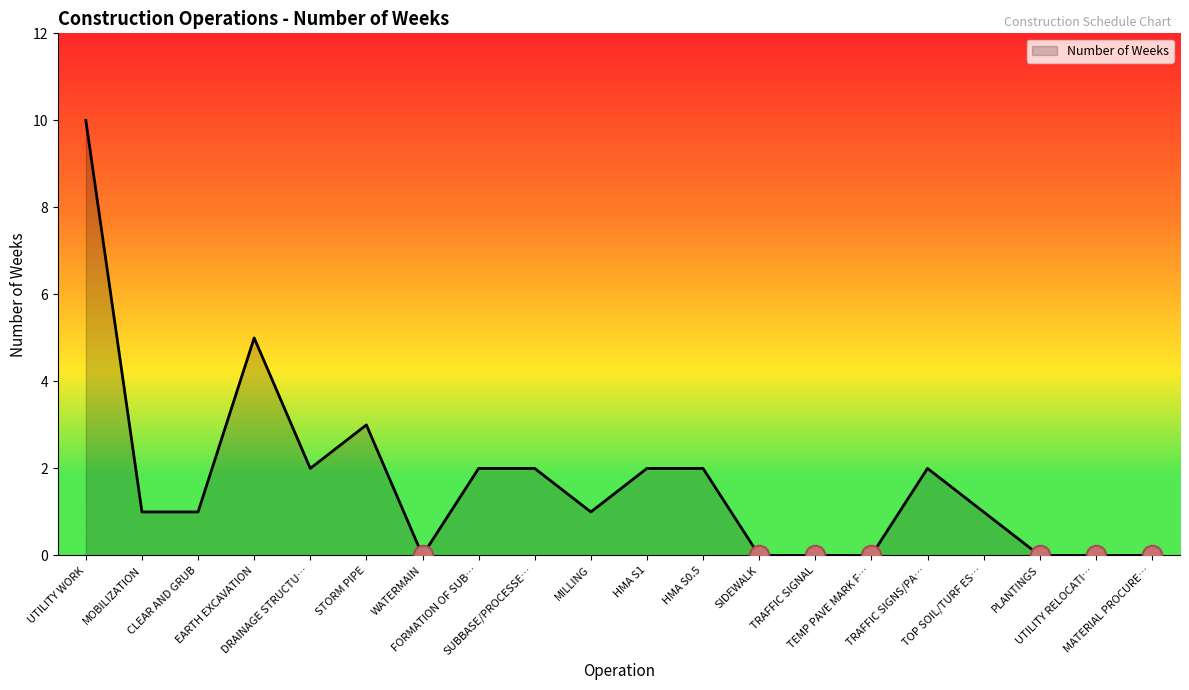

What is the maximum value shown in the chart?

10